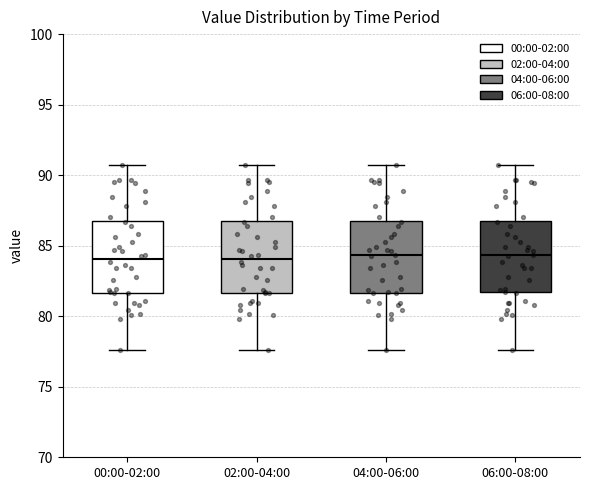

Reading left to right, transcribe this box plot: for each box, give where its median line is, the range the box spans, and where its two whiskers end, as read against the y-axis. The values are not printed on the chart, so give them approximately, as read against the axis.

00:00-02:00: median 84.0, box 81.5 to 87.0, whiskers 77.5 to 90.5
02:00-04:00: median 84.0, box 81.5 to 87.0, whiskers 77.5 to 90.5
04:00-06:00: median 84.5, box 81.5 to 87.0, whiskers 77.5 to 90.5
06:00-08:00: median 84.5, box 81.5 to 87.0, whiskers 77.5 to 90.5